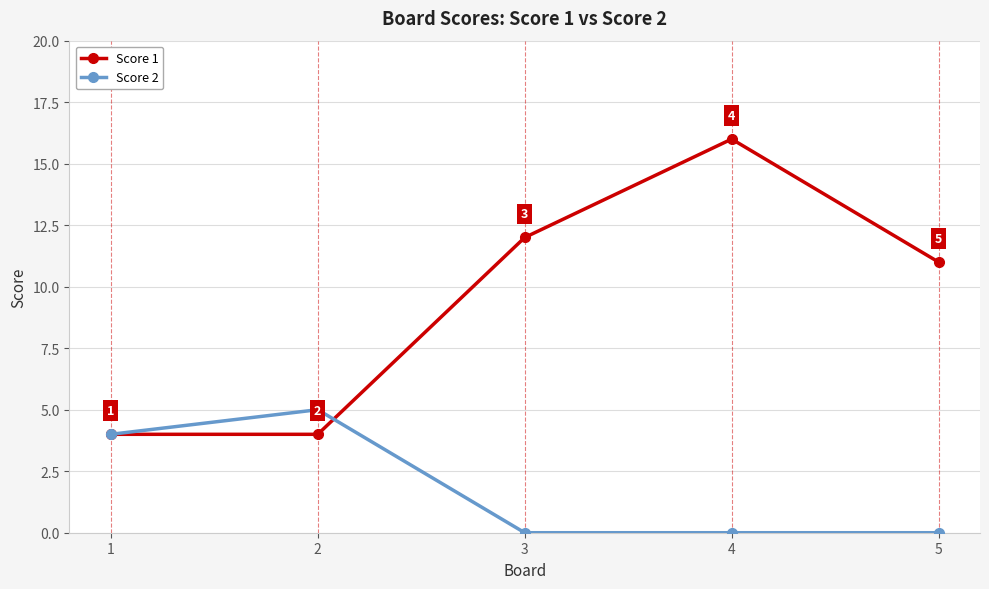

Which series has the largest range (max minus min)?

Score 1